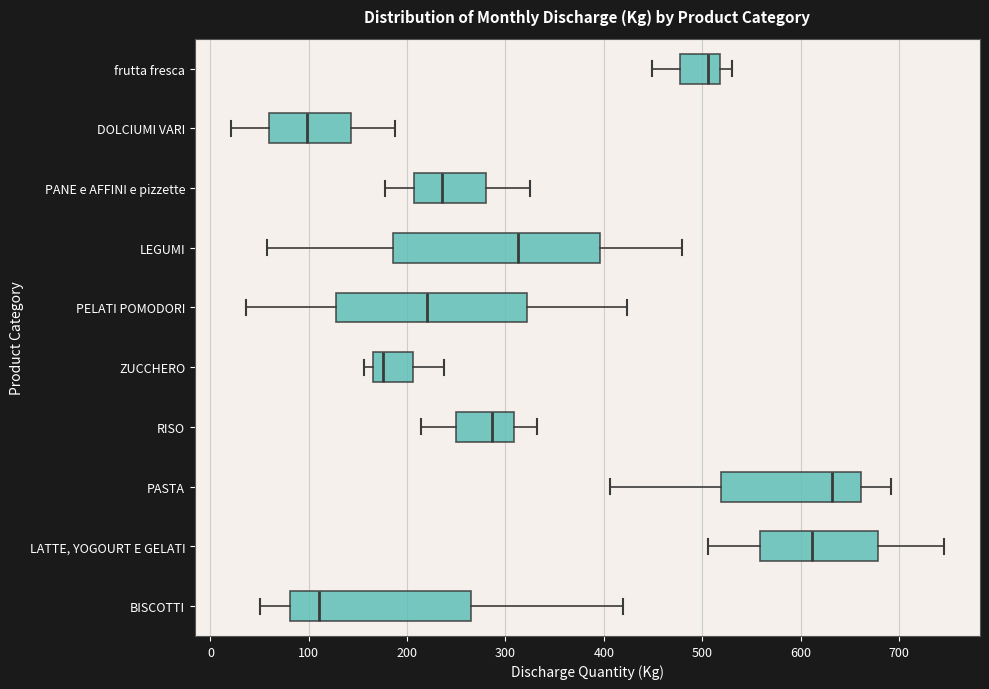

Reading bottom to top, read every box against the x-axis: the position of its median line, the range the box covers, and the ends of its whiskers. The values are not printed on the chart, so give them approximately, as read against the axis.

BISCOTTI: median 110, box 80 to 270, whiskers 50 to 420
LATTE, YOGOURT E GELATI: median 610, box 560 to 680, whiskers 510 to 750
PASTA: median 630, box 520 to 660, whiskers 410 to 690
RISO: median 290, box 250 to 310, whiskers 210 to 330
ZUCCHERO: median 180, box 170 to 210, whiskers 160 to 240
PELATI POMODORI: median 220, box 130 to 320, whiskers 40 to 420
LEGUMI: median 310, box 190 to 400, whiskers 60 to 480
PANE e AFFINI e pizzette: median 240, box 210 to 280, whiskers 180 to 330
DOLCIUMI VARI: median 100, box 60 to 140, whiskers 20 to 190
frutta fresca: median 510, box 480 to 520, whiskers 450 to 530